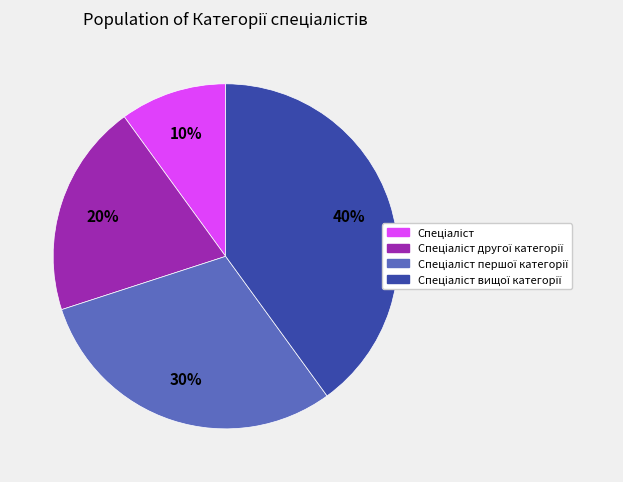

Is there any slice that represents more than half of the pie?

No